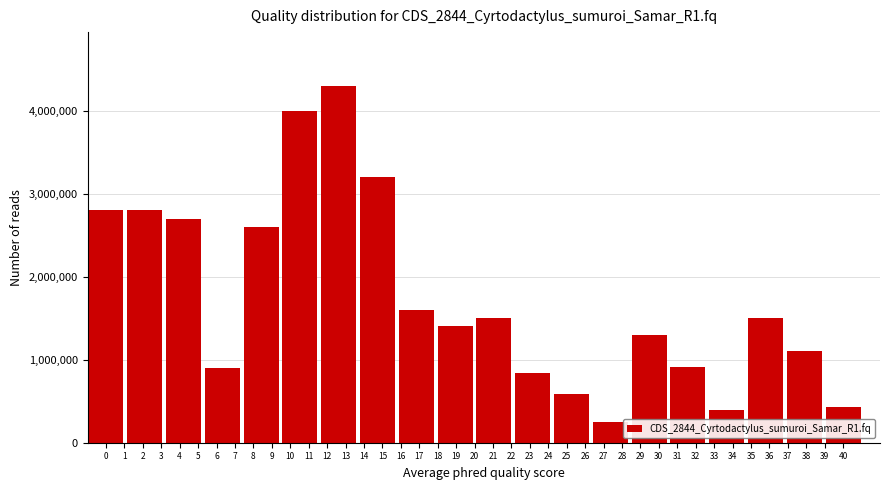

What is the approximate value at 32, to the nearest 50?

910000